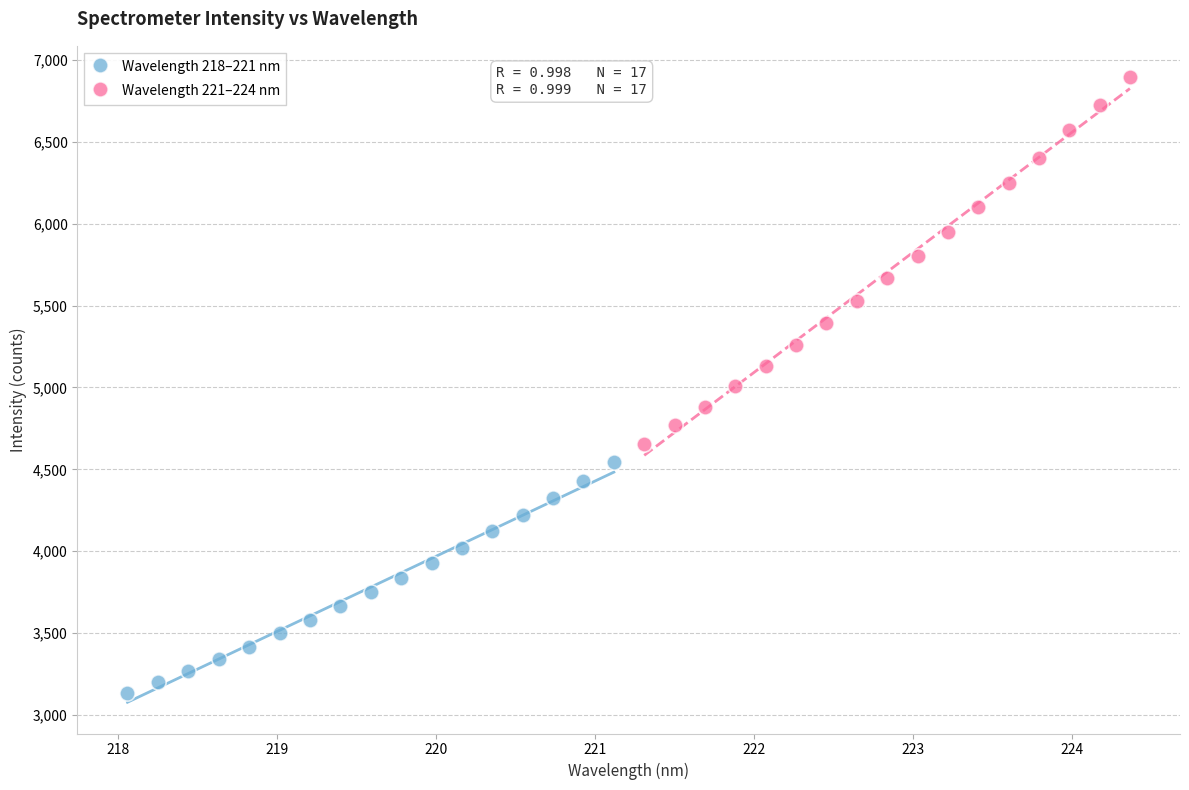

Which series has the widest spread of Y values?

Wavelength 221–224 nm